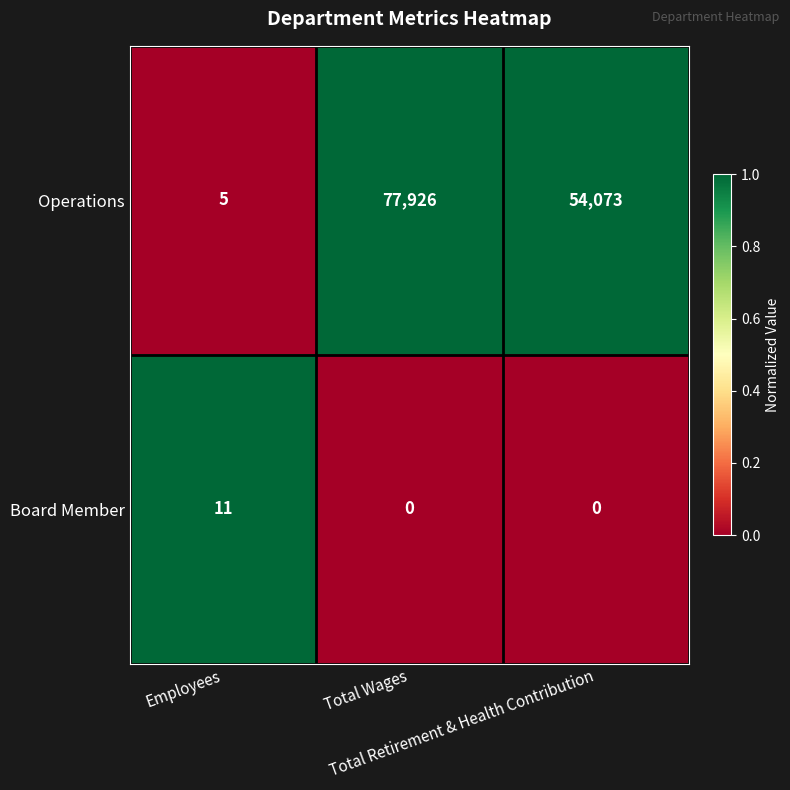

What is the highest value of the Board Member series?

11